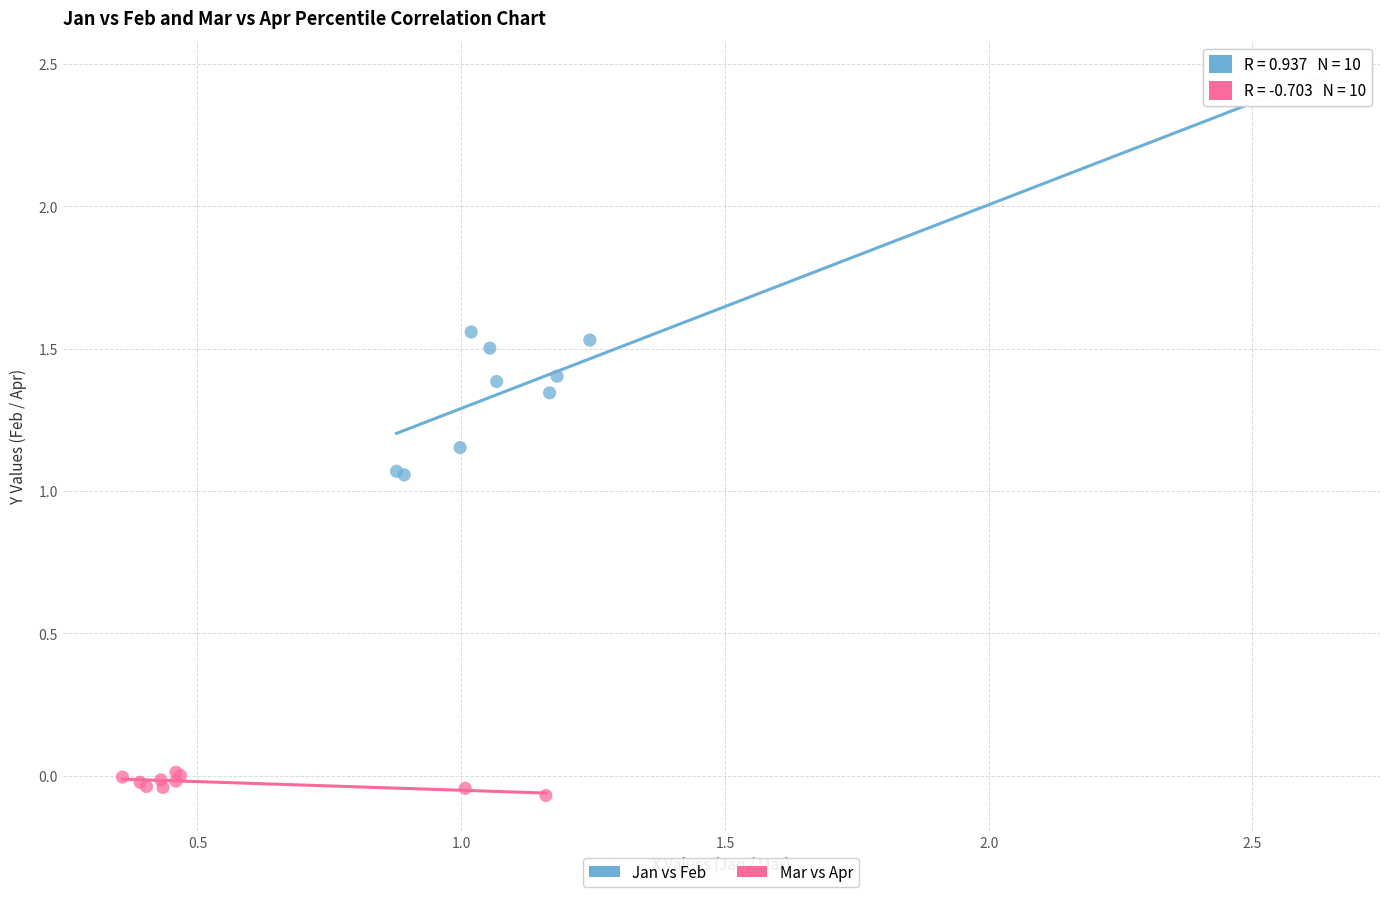

Which series contains the lowest Y value?

Mar vs Apr